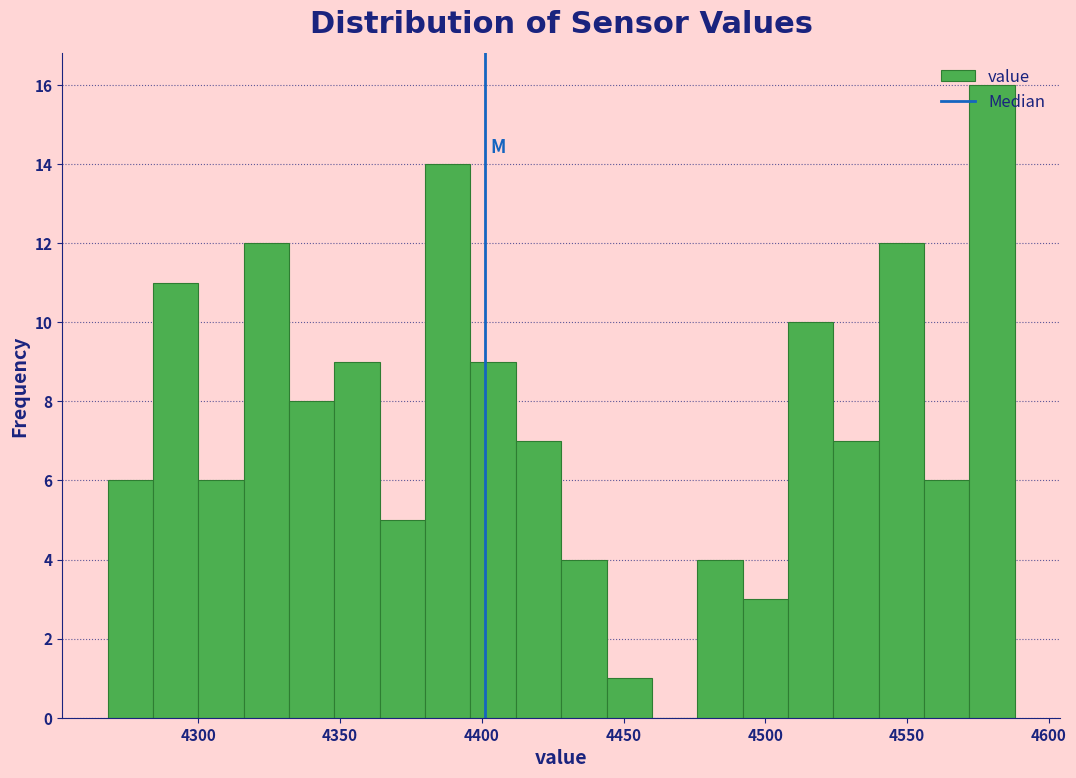

Read against the x-axis, roughly where is the centre of the tallest bar?

4580